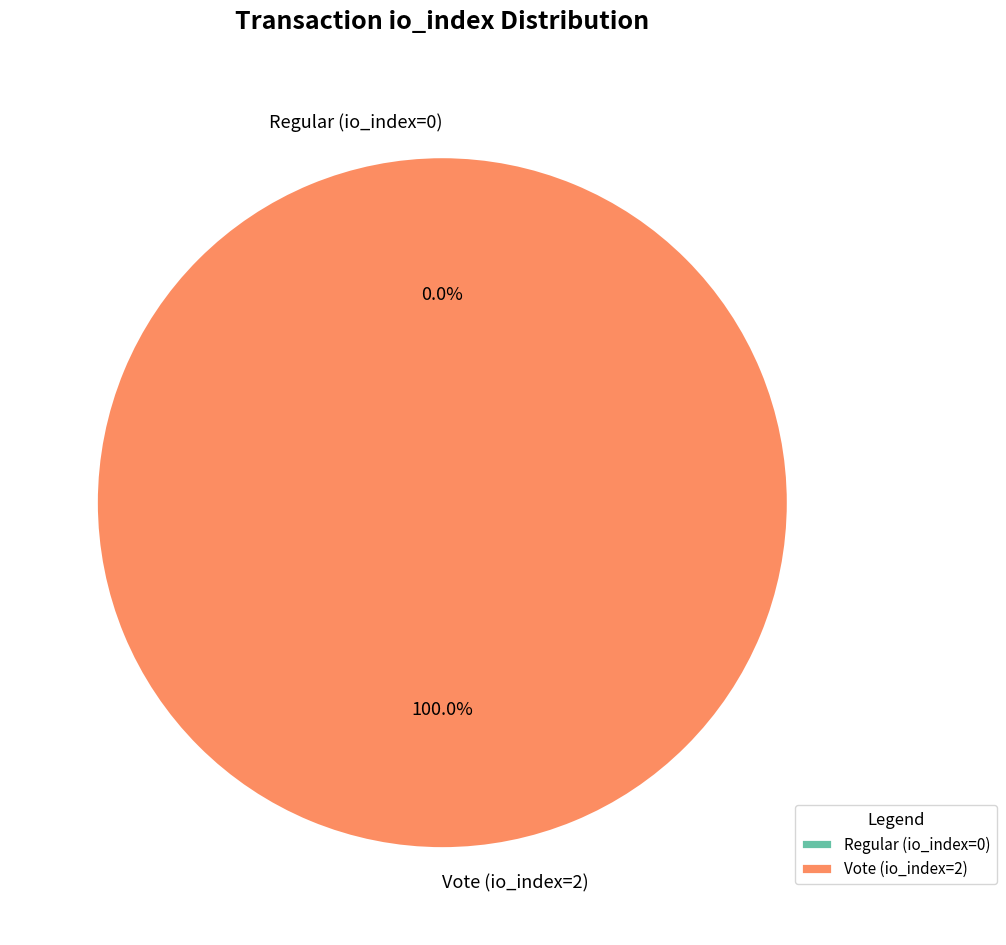

To the nearest percent, what is the average slice percentage?

50%